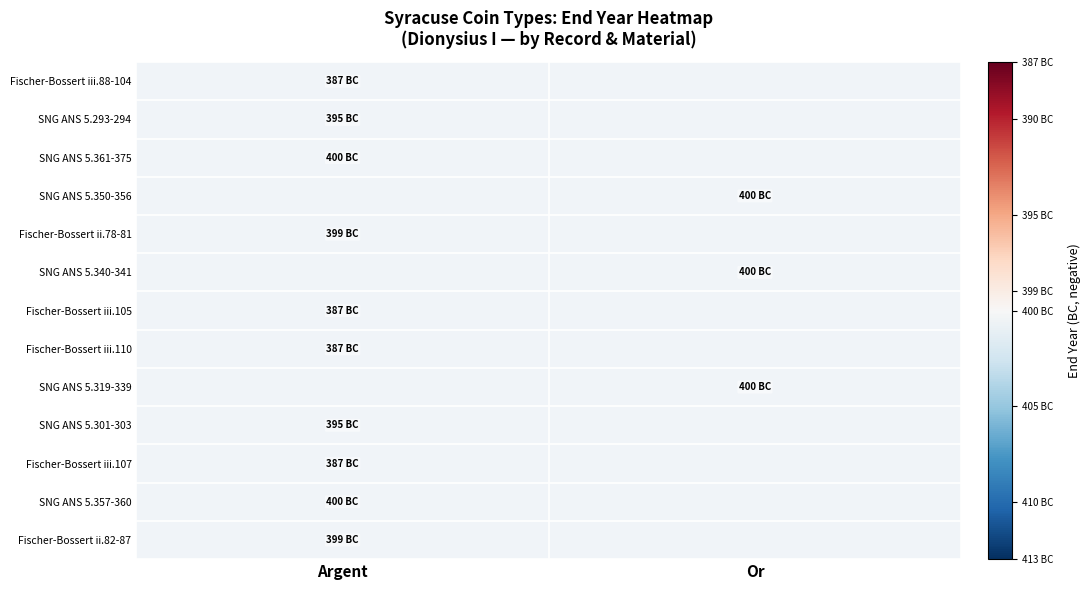

Rank the categories by SNG ANS 5.293-294 value from highest to lowest.

Argent, Or